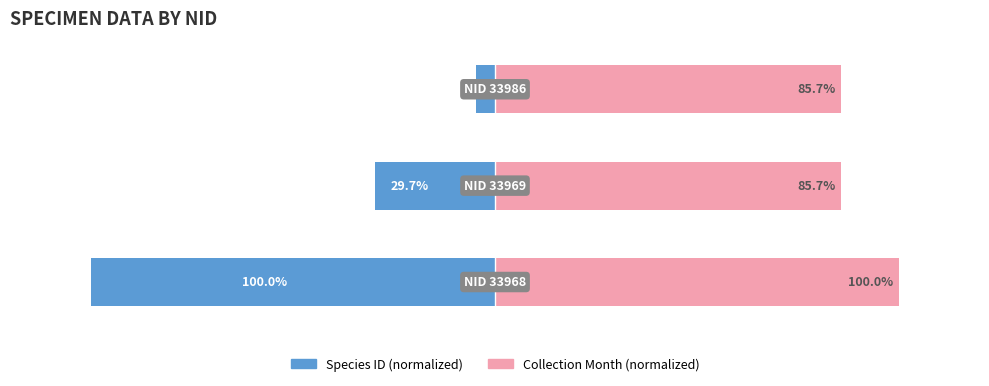

What is the difference between the highest and lowest values at 2?

90.5